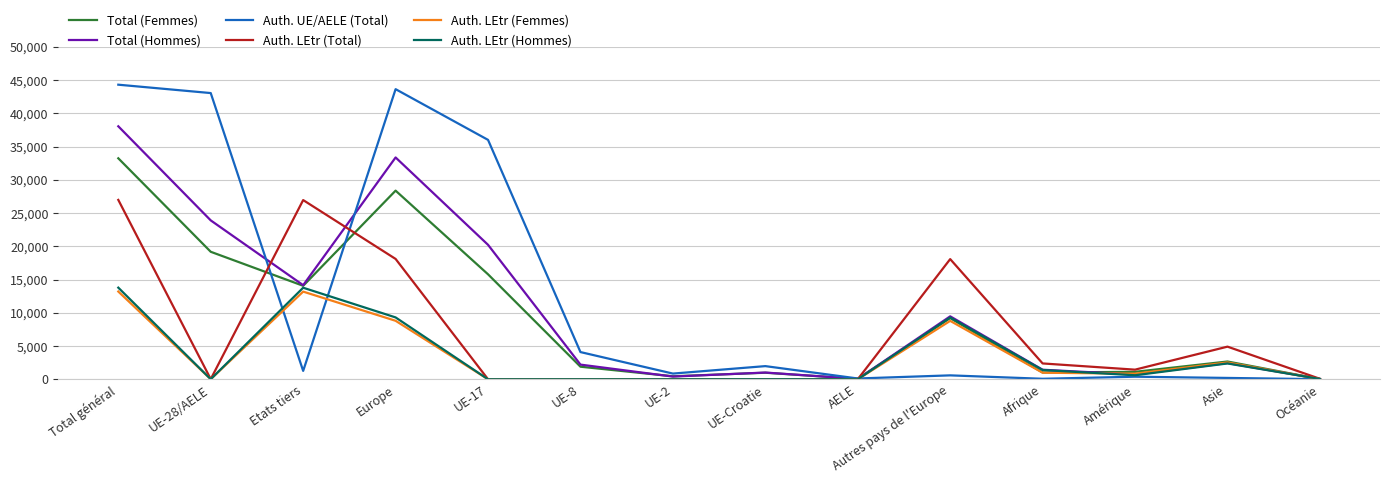

What are all the series names shown in the legend?

Total (Femmes), Total (Hommes), Auth. UE/AELE (Total), Auth. LEtr (Total), Auth. LEtr (Femmes), Auth. LEtr (Hommes)